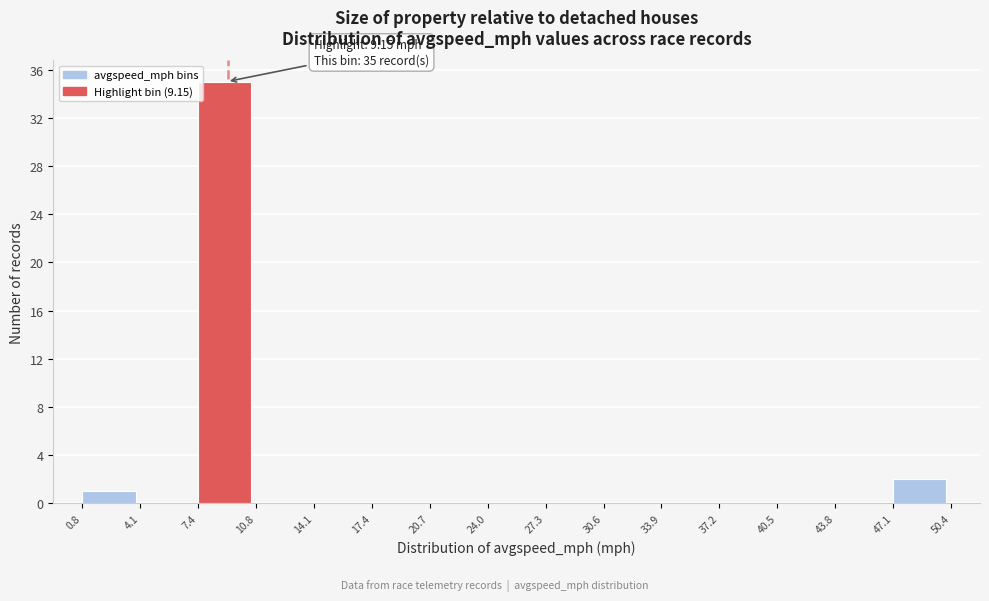

Which range on the x-axis has the tallest bar?

7.4 to 10.8